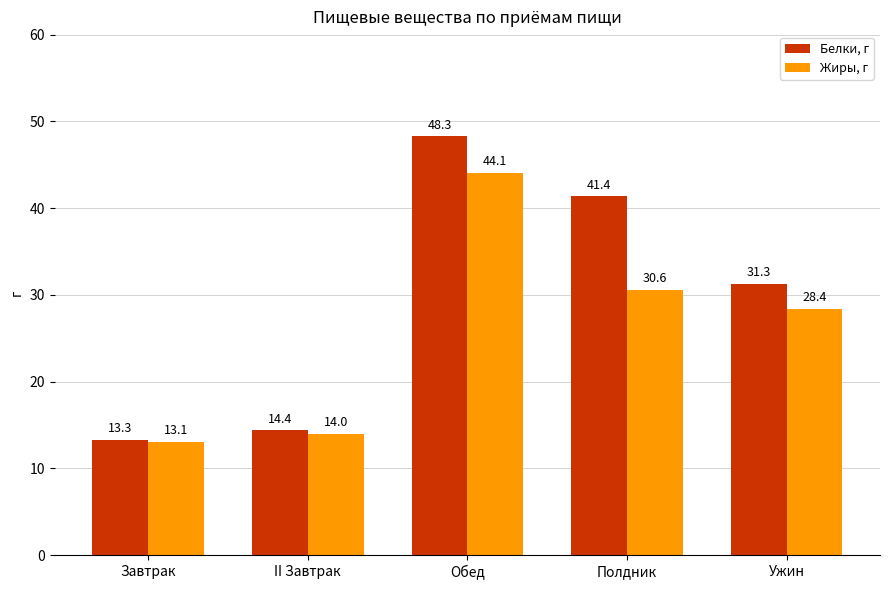

What is the total value across all series at Завтрак?

26.4